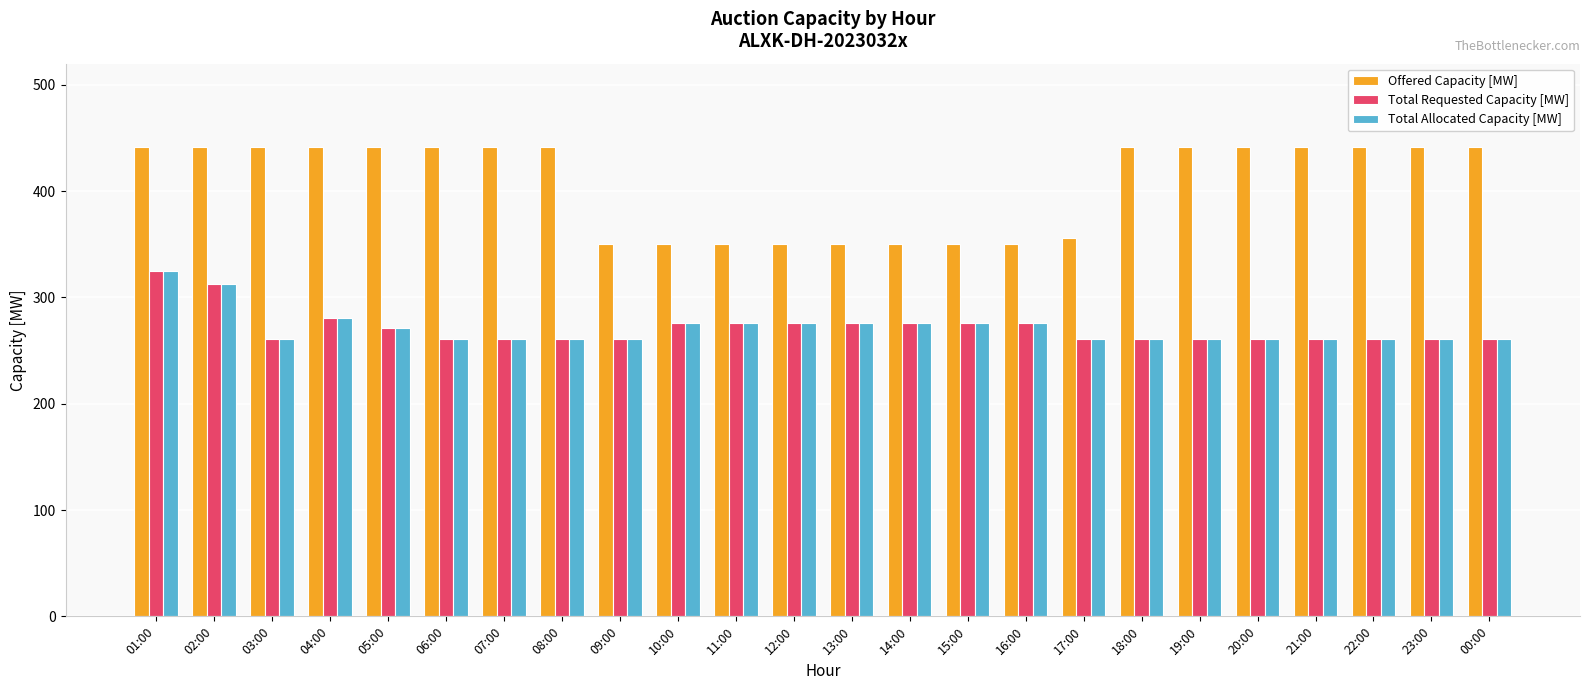

What is the maximum value for Offered Capacity [MW]?

442